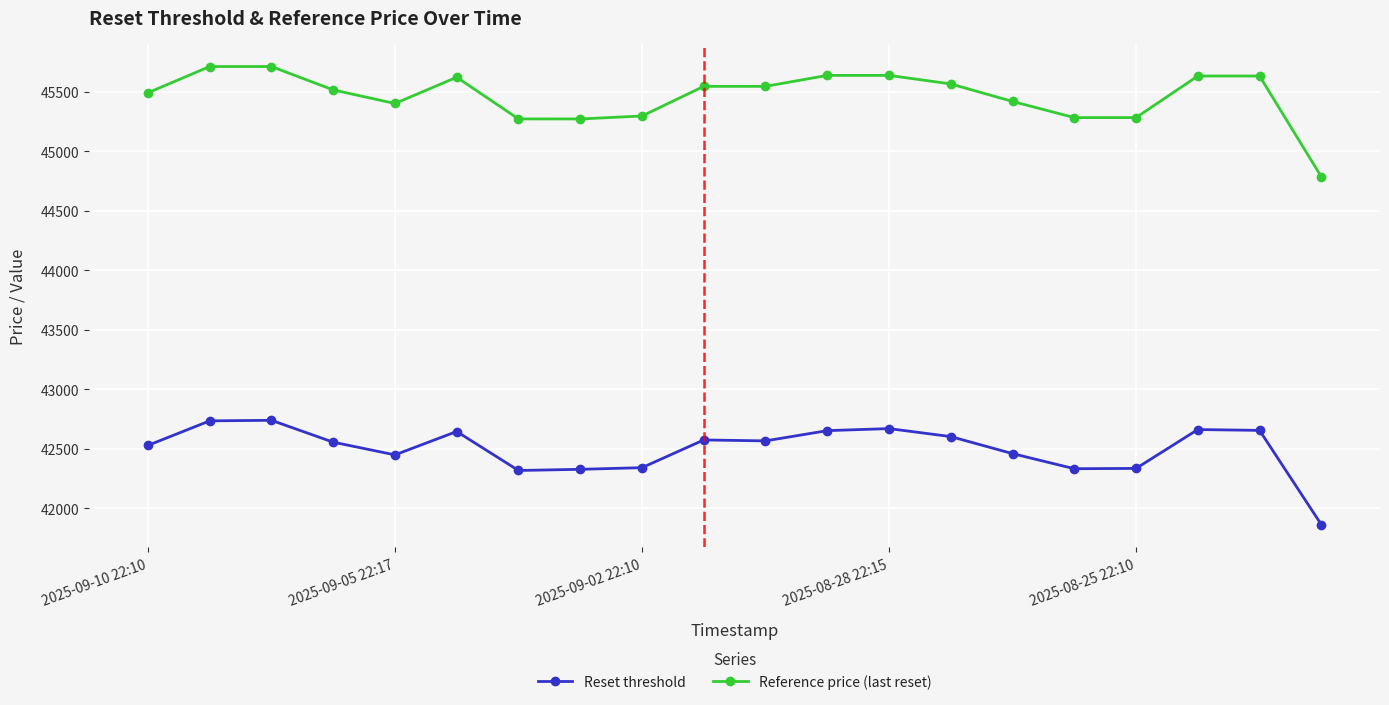

True or false: Reset threshold has more than 0 points higher than both neighbors.

True